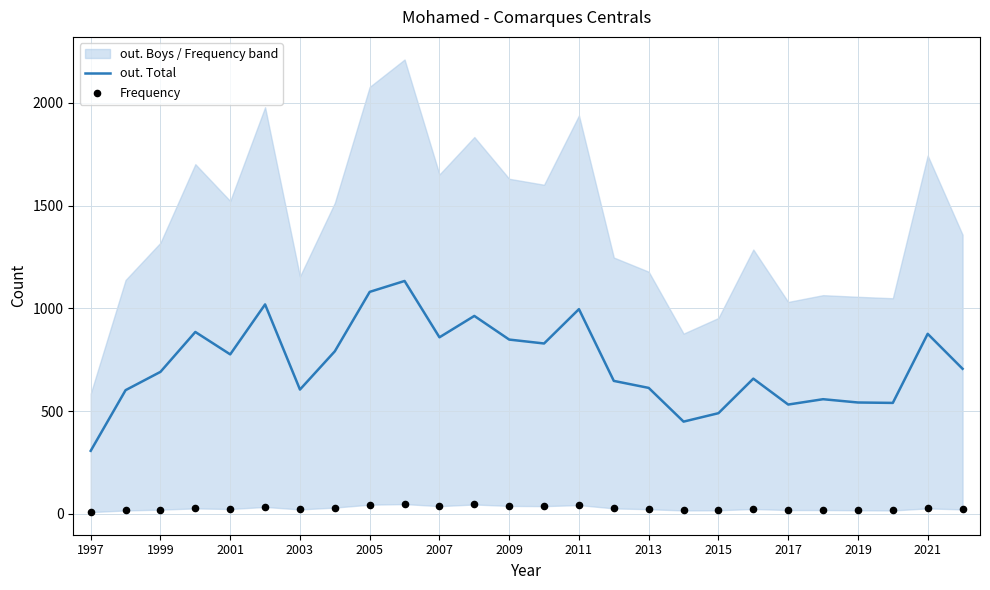

The out. Total series shows 848 at 2009. True or false?

True